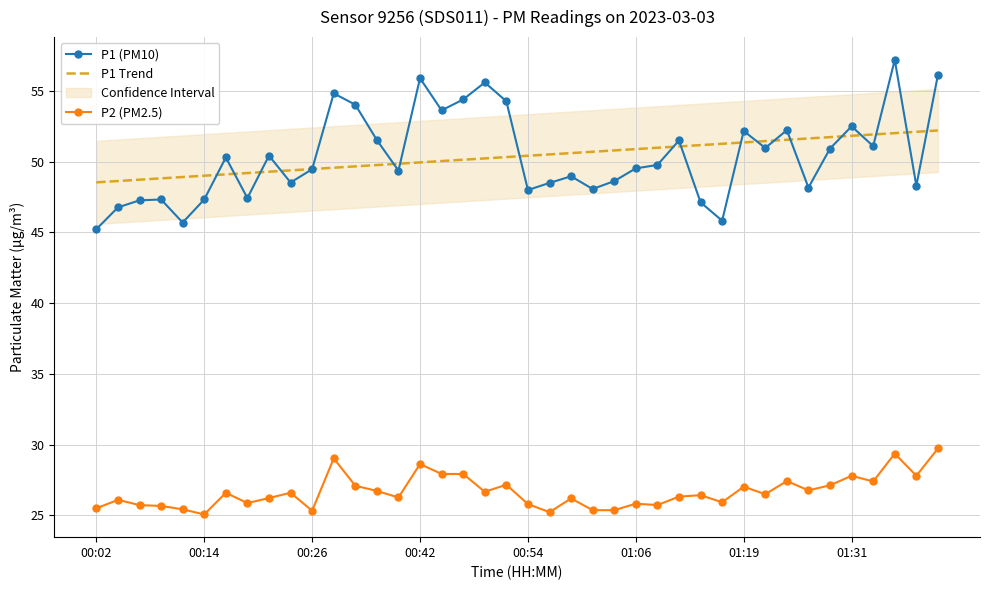

What is the difference between the second highest and minimum values in the P2 (PM2.5) series?

4.3